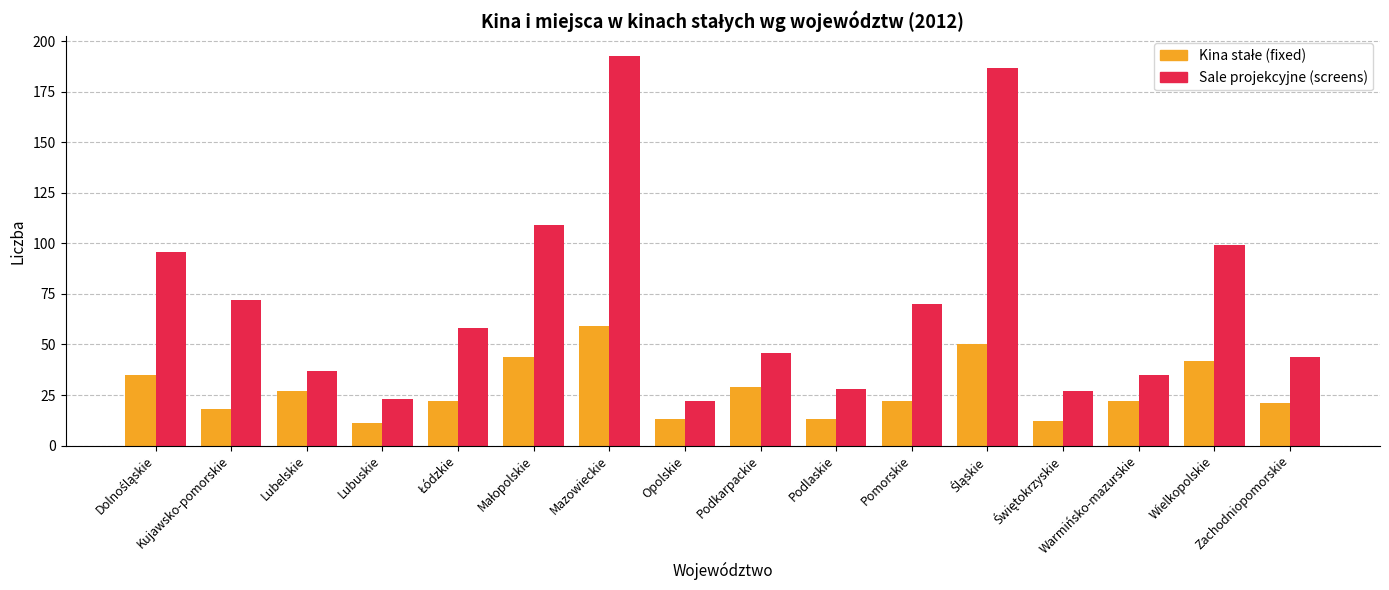

Which series has the widest spread of values?

Sale projekcyjne (screens)